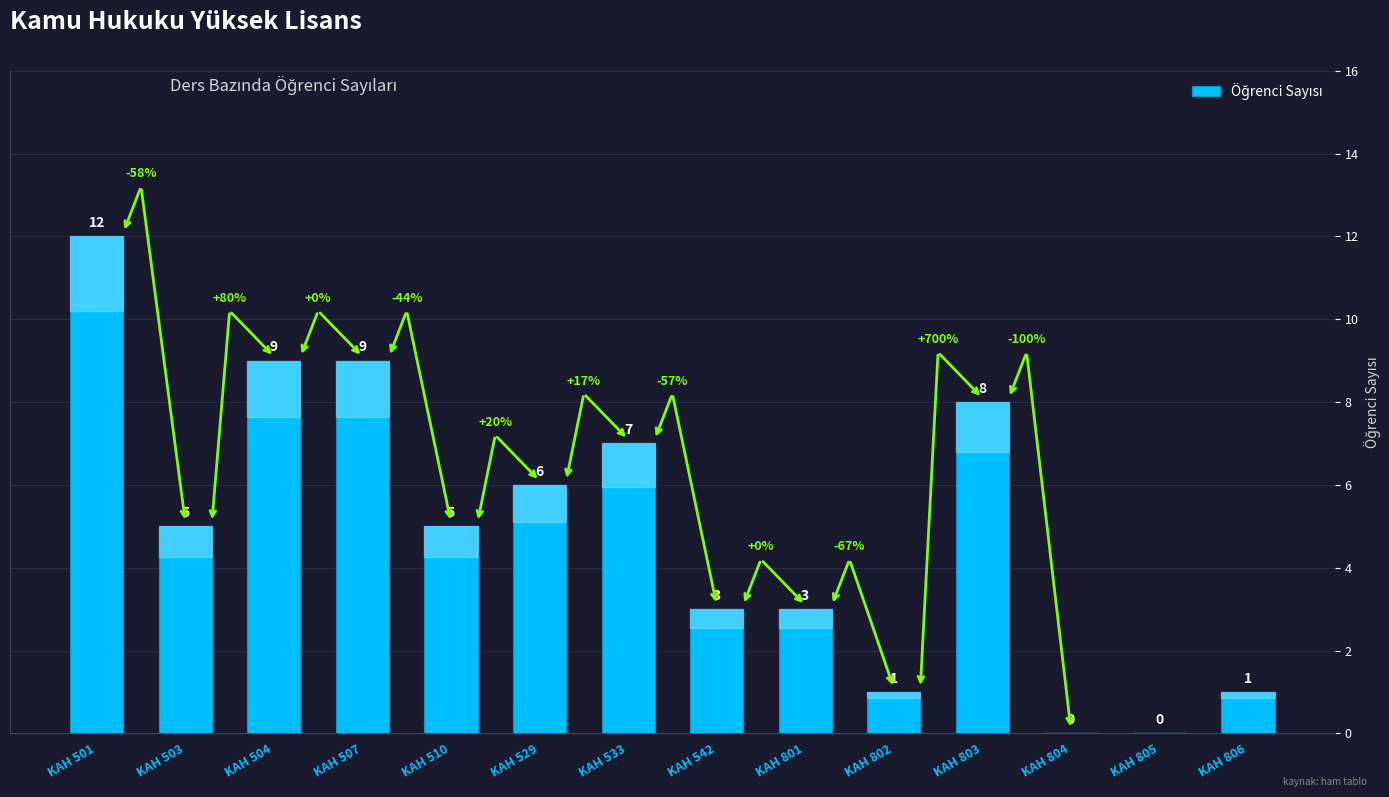

What is the difference between the values at KAH 542 and KAH 802?

2